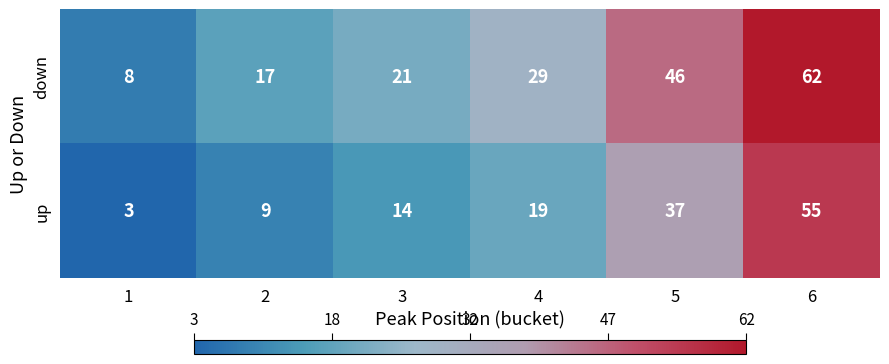

The value of down at 6 is 62. True or false?

True